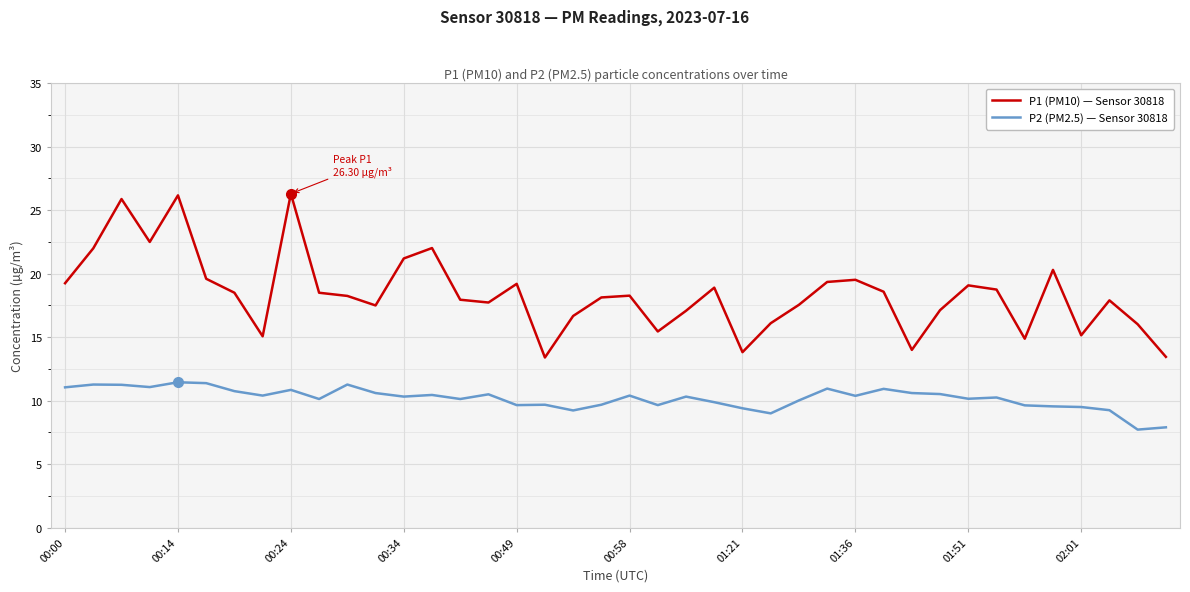

What is the minimum value for P2 (PM2.5) — Sensor 30818?

7.7